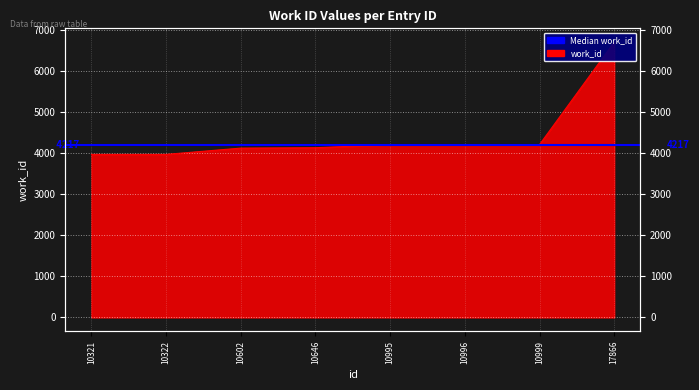

Approximately how many times larger is the value at 10602 compared to 10996?

1.0